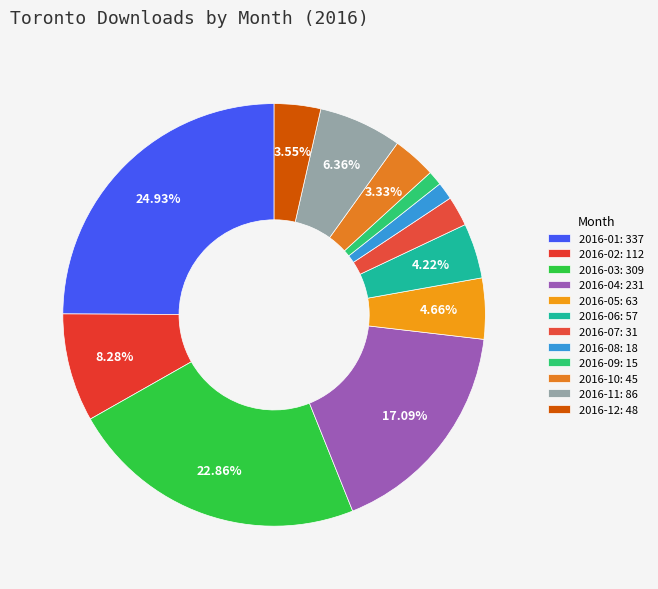

How many slices are in this pie chart?

12